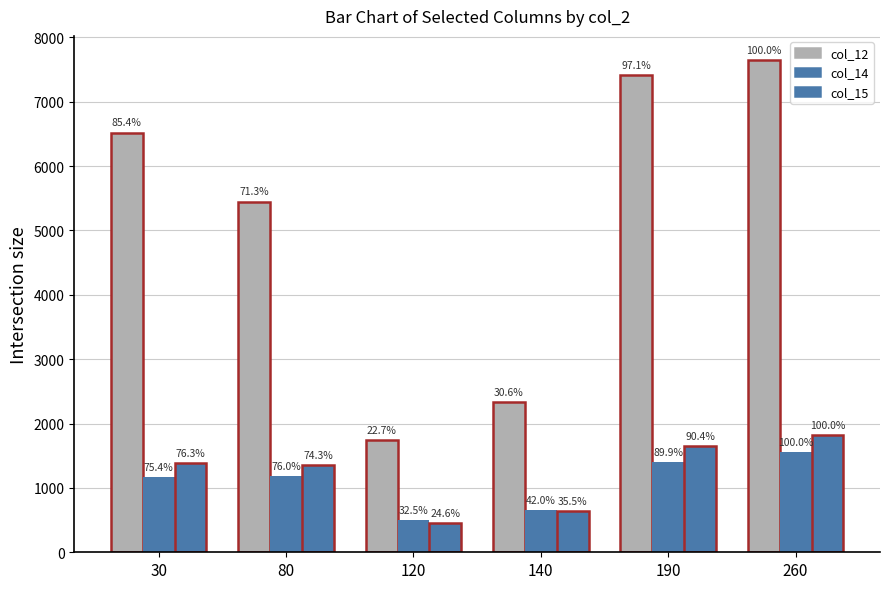

Which has a higher value, 30 or 140?

30